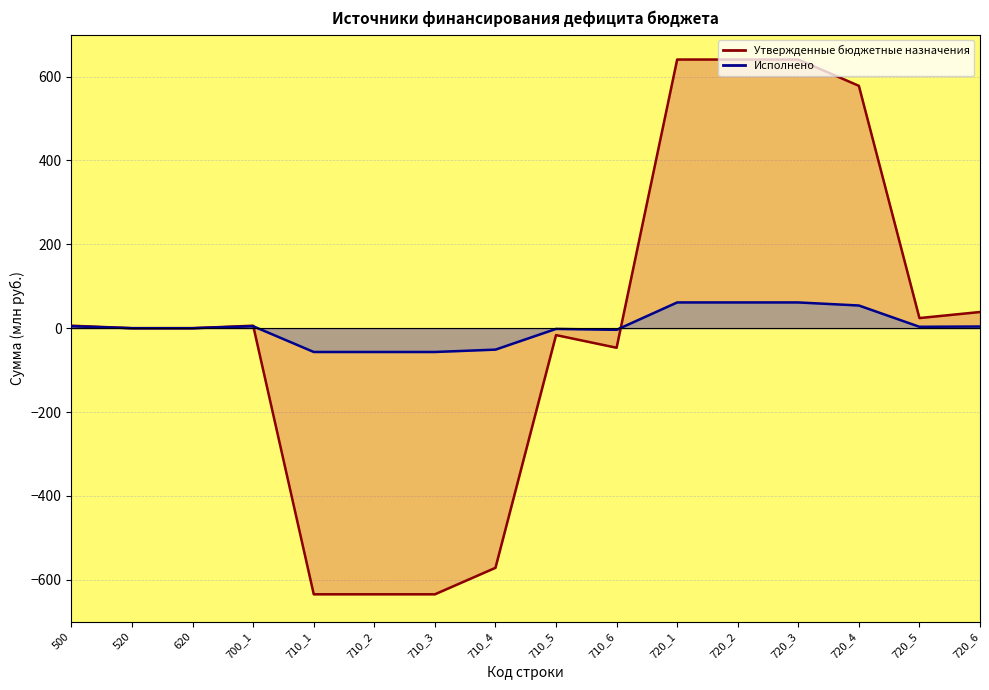

Reading left to right, extract all data points from this chart.

Утвержденные бюджетные назначения: 500=5.9	520=0.0	620=0.0	700_1=5.9	710_1=-634.6	710_2=-634.6	710_3=-634.6	710_4=-571.4	710_5=-16.5	710_6=-46.7	720_1=640.6	720_2=640.6	720_3=640.6	720_4=577.9	720_5=24.1	720_6=38.6
Исполнено: 500=4.6	520=0.0	620=0.0	700_1=4.6	710_1=-56.8	710_2=-56.8	710_3=-56.8	710_4=-51.1	710_5=-1.7	710_6=-3.9	720_1=61.4	720_2=61.4	720_3=61.4	720_4=54.1	720_5=3.3	720_6=4.0